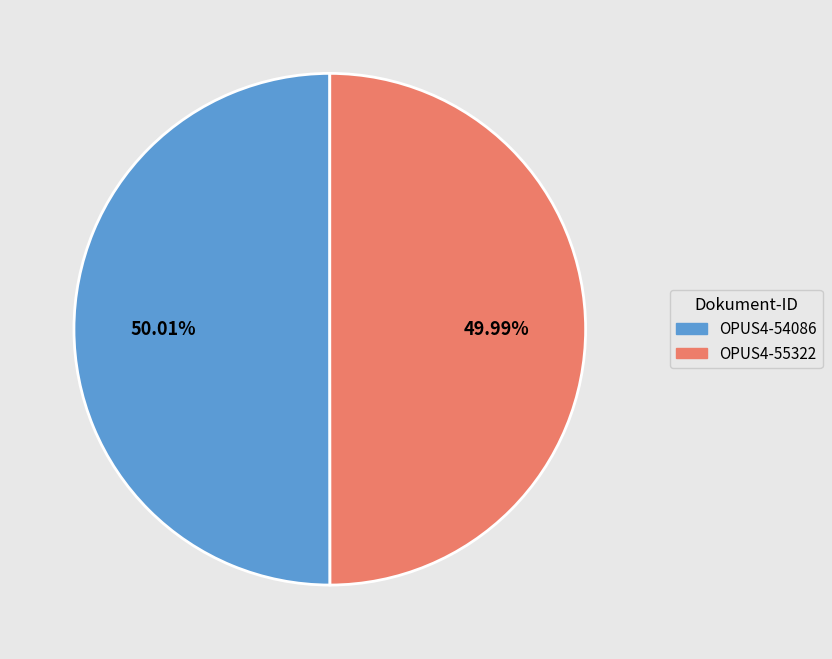

Combined, do OPUS4-55322 and OPUS4-54086 account for over 50%?

Yes